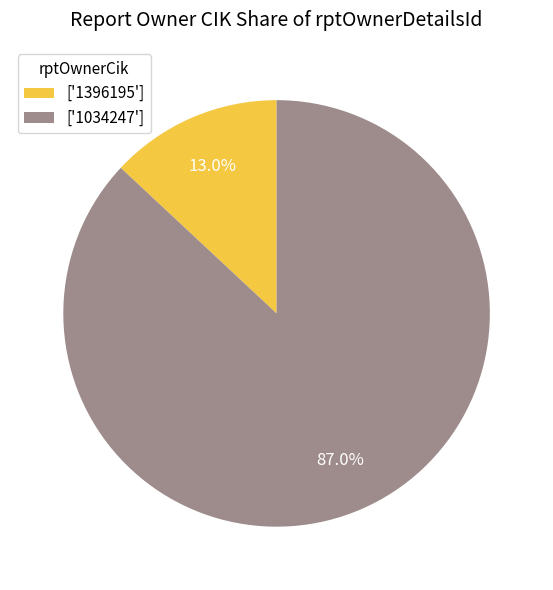

Between ['1034247'] and ['1396195'], which is larger?

['1034247']